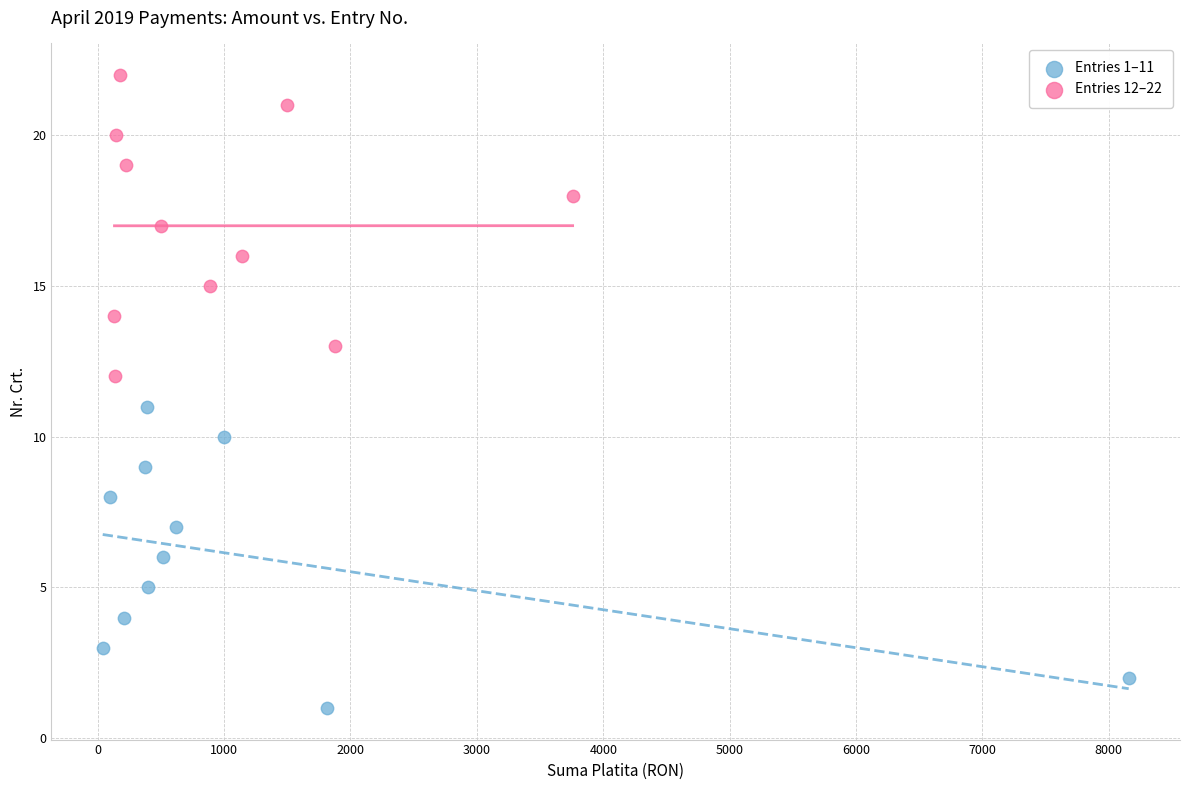

Which series contains the highest Y value?

Entries 12–22